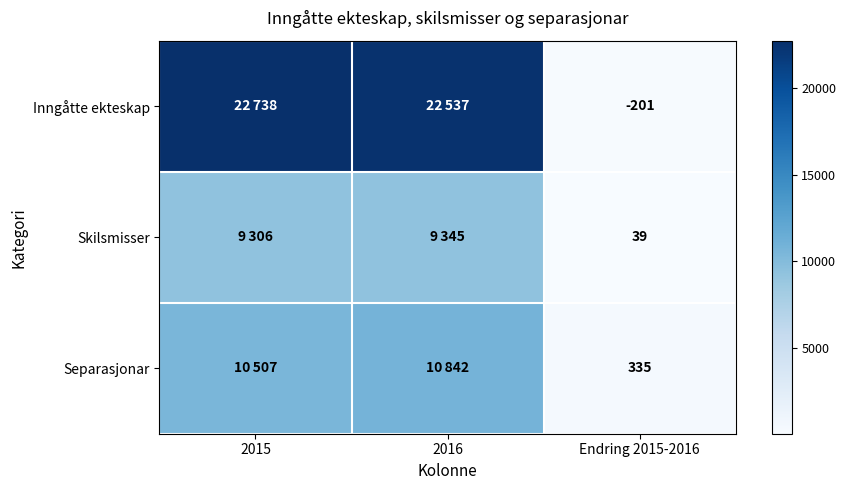

Which has a higher value, Endring 2015-2016 or 2016?

2016